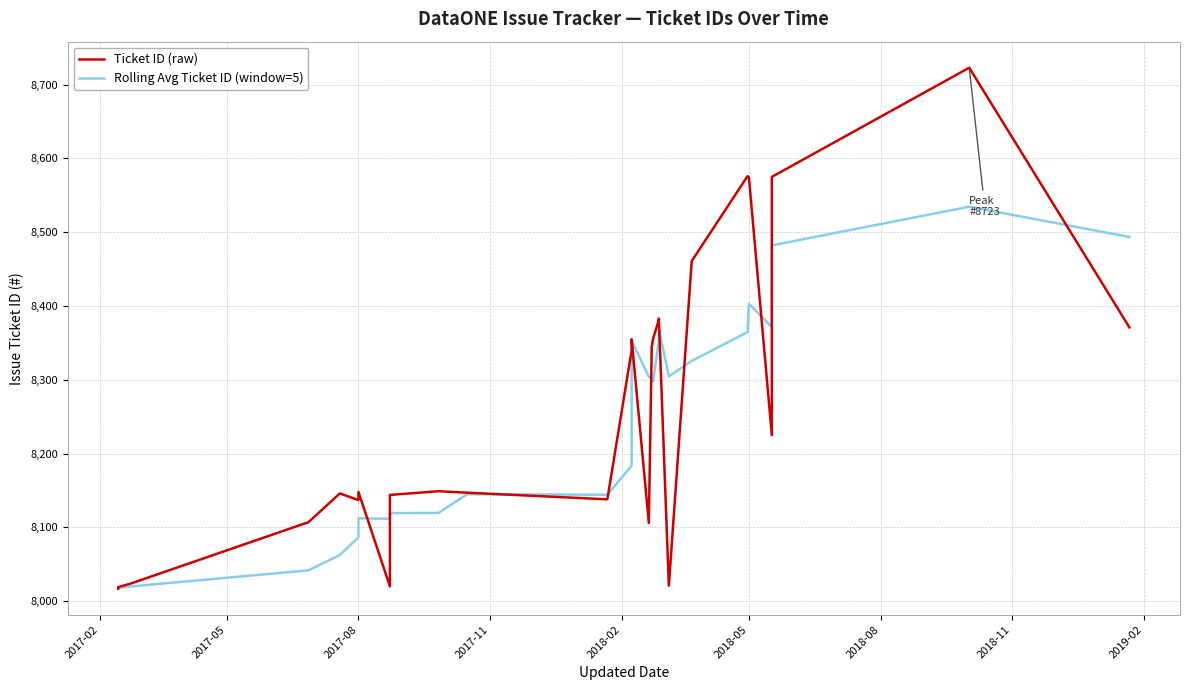

Is this an area chart (filled region under the line)?

No